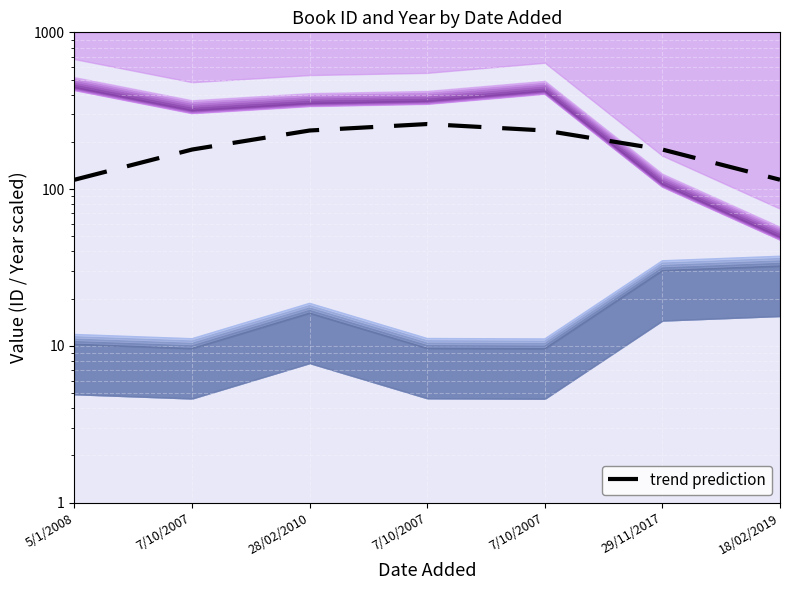

True or false: the data shows 73.9 at 29/11/2017.

False